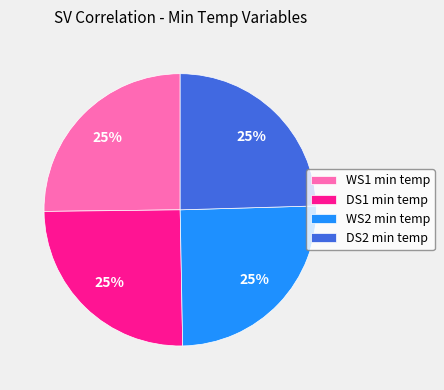

To the nearest percent, what percentage of the pie is WS2 min temp?

25%